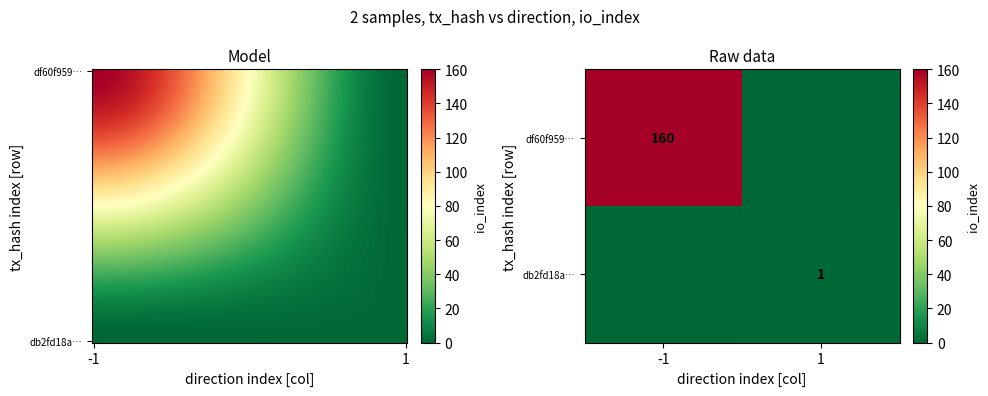

Which series has the largest total across all categories?

df60f959c223cd314abca749d991d2019b626d0